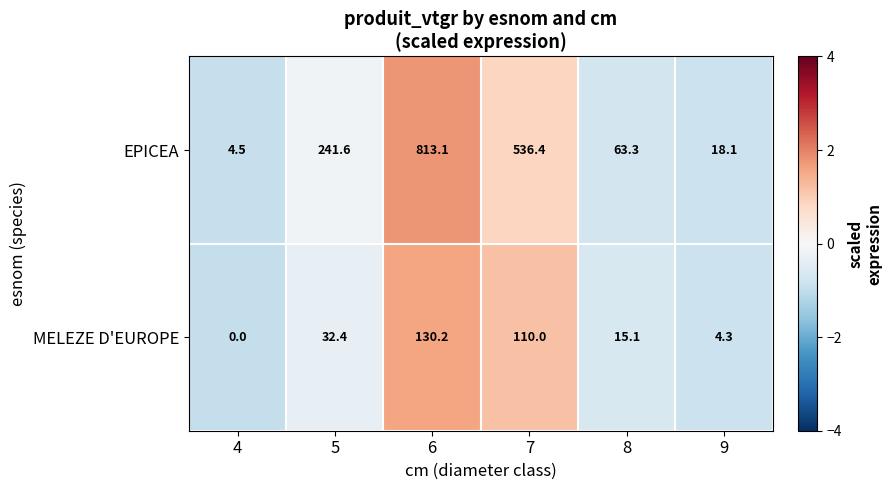

What is the minimum value shown in the chart?

0.0